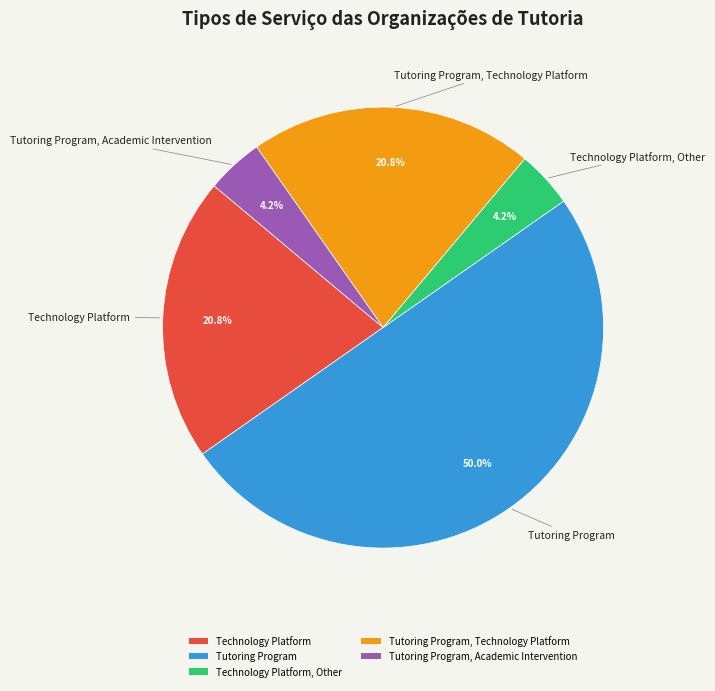

How many segments does this pie chart have?

5